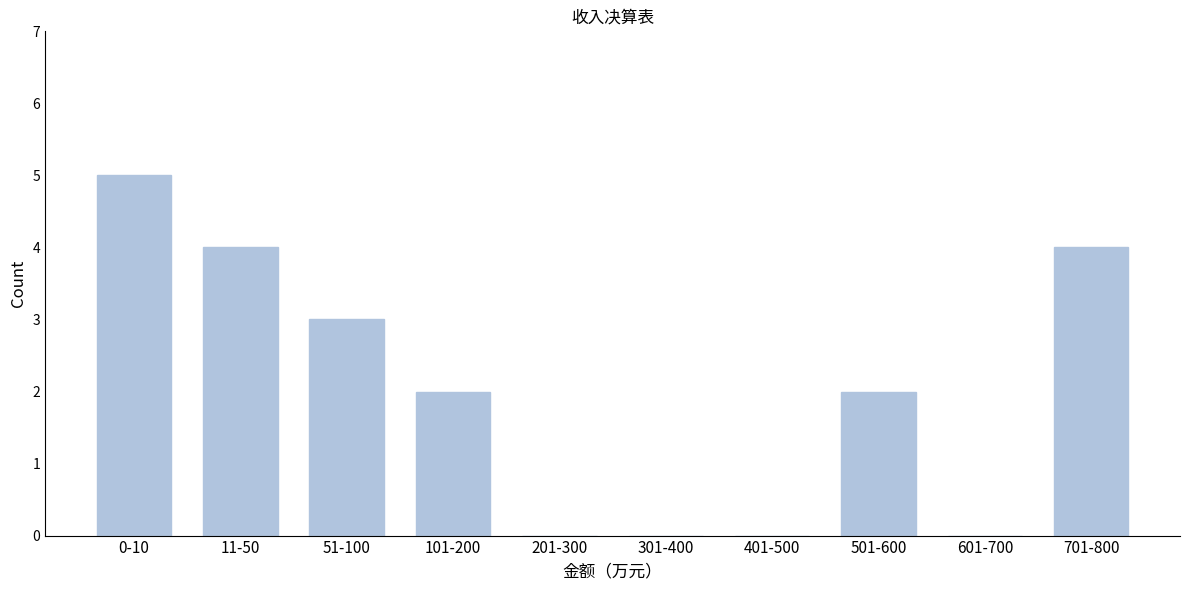

Reading right to left, what are all the values shown in this chart?

701-800=4	601-700=0	501-600=2	401-500=0	301-400=0	201-300=0	101-200=2	51-100=3	11-50=4	0-10=5